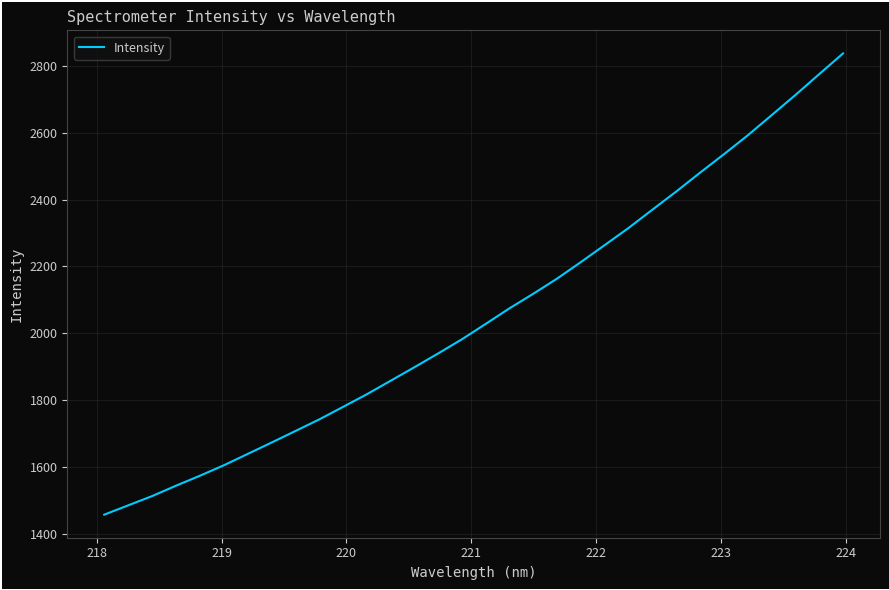

How many series are shown in this chart?

1